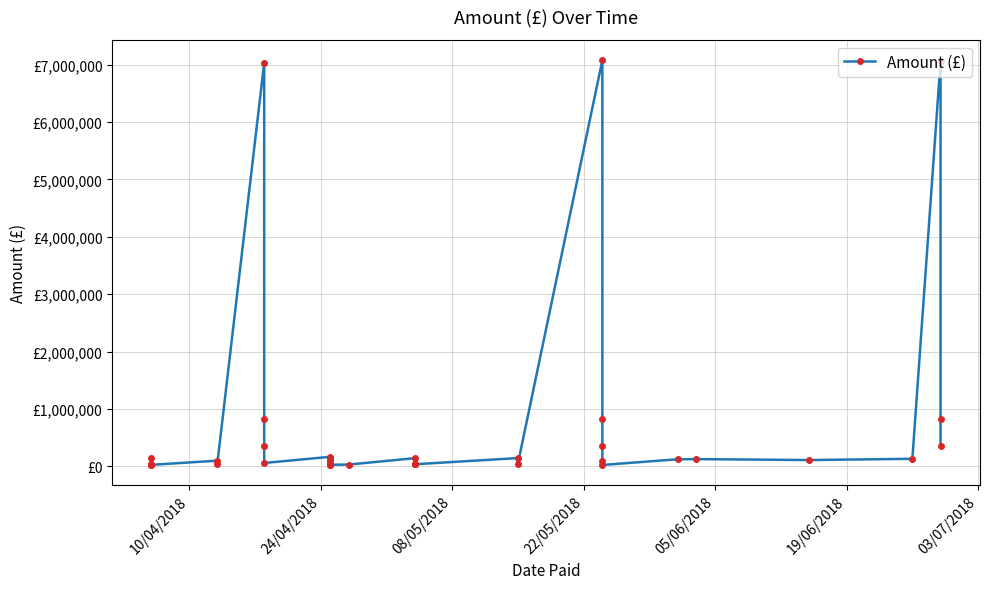

Count the number of categories in the chart.

40